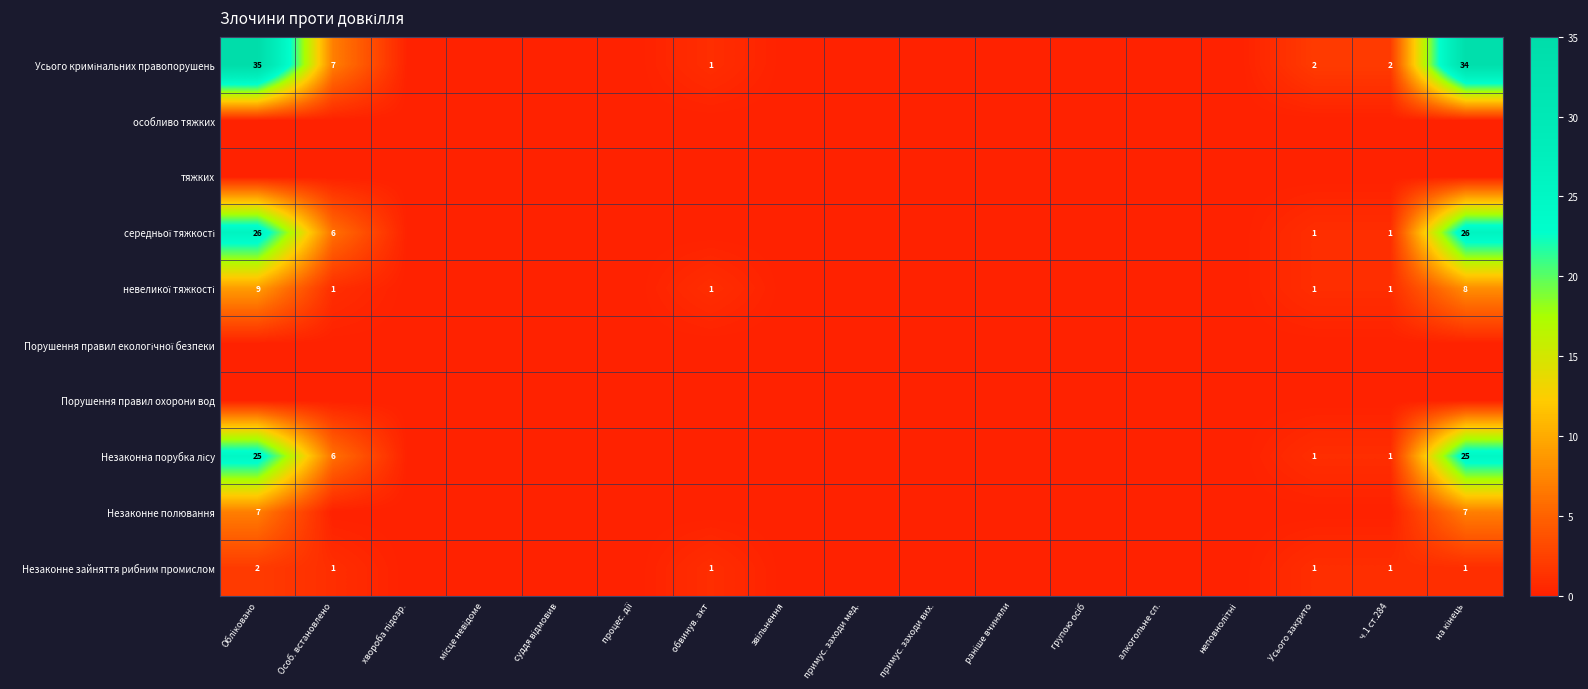

True or false: середньої тяжкості has a value of 0 at алкогольне сп..

True